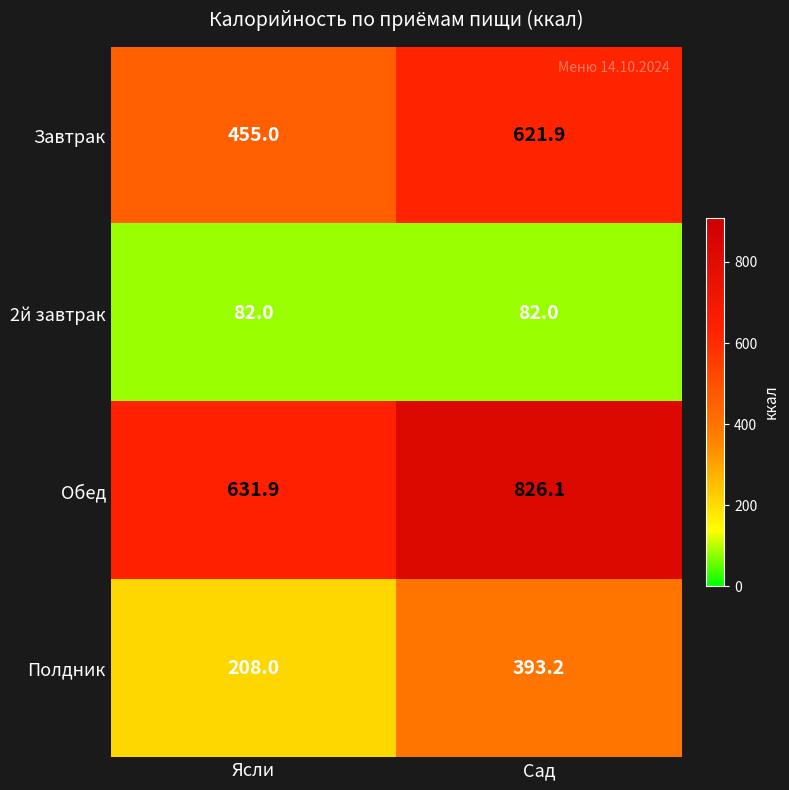

What is the sum of all Завтрак values?

1076.9